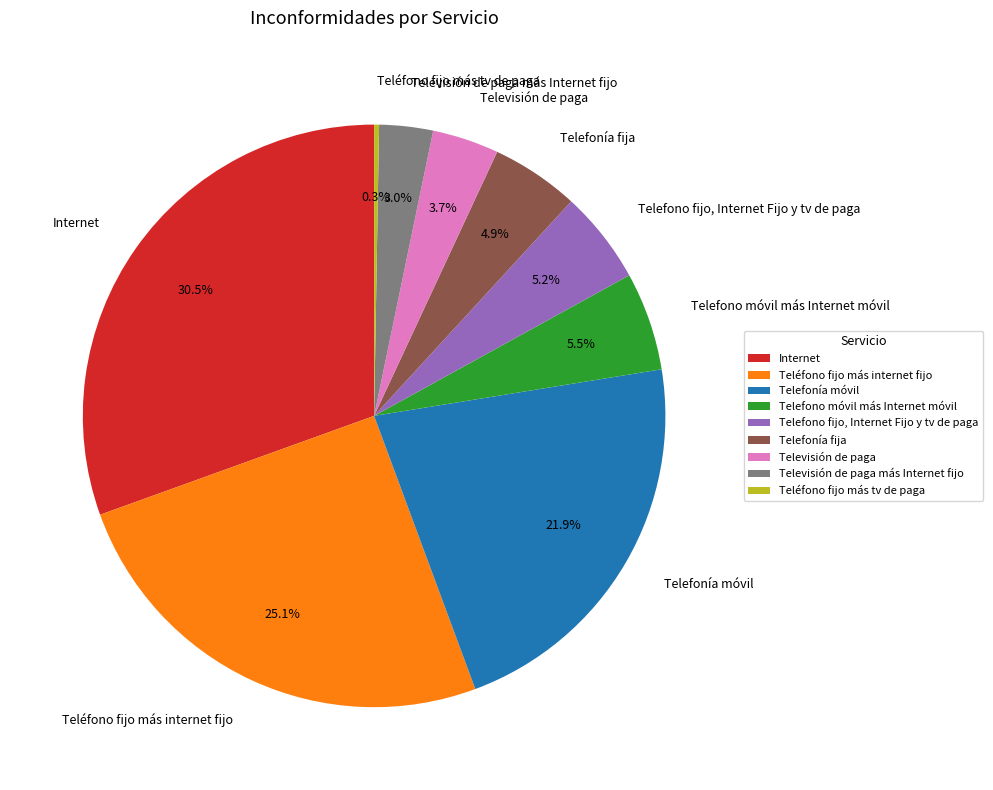

To the nearest percent, what is the average slice percentage?

11%